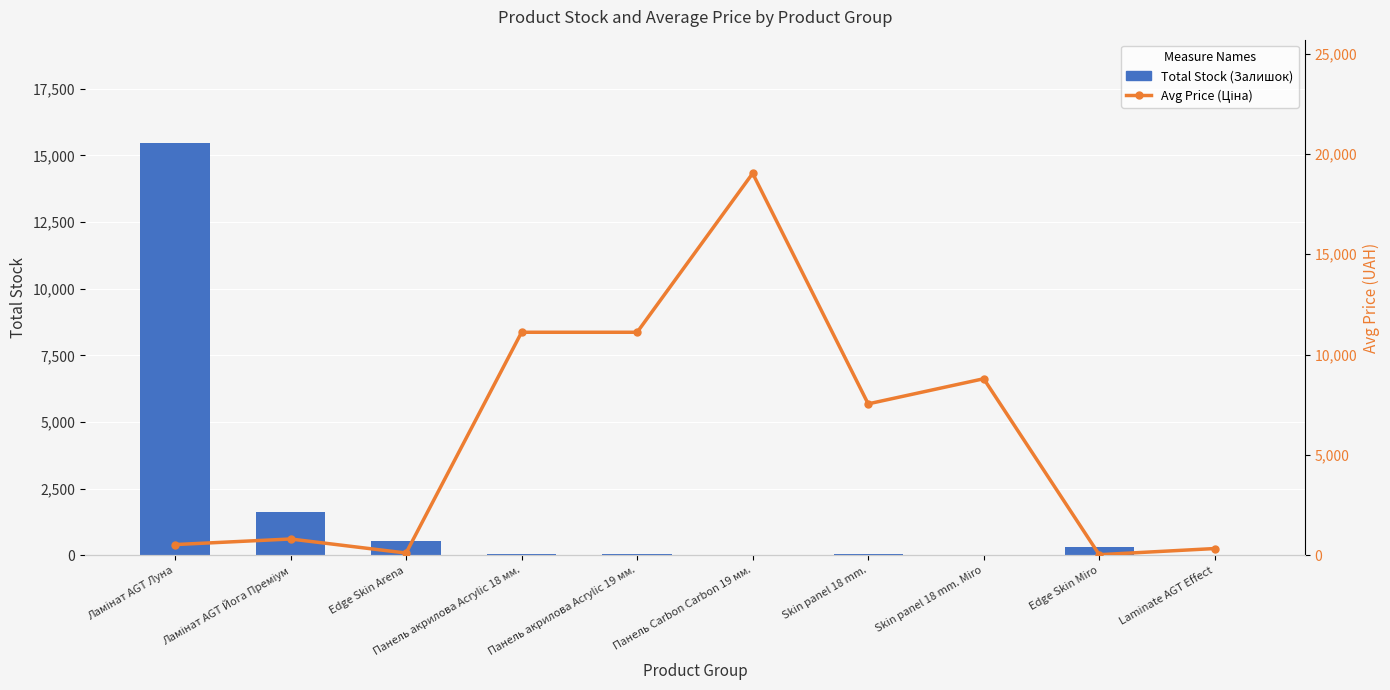

At which label does Total Stock (Залишок) first exceed 65?

Ламінат AGT Луна